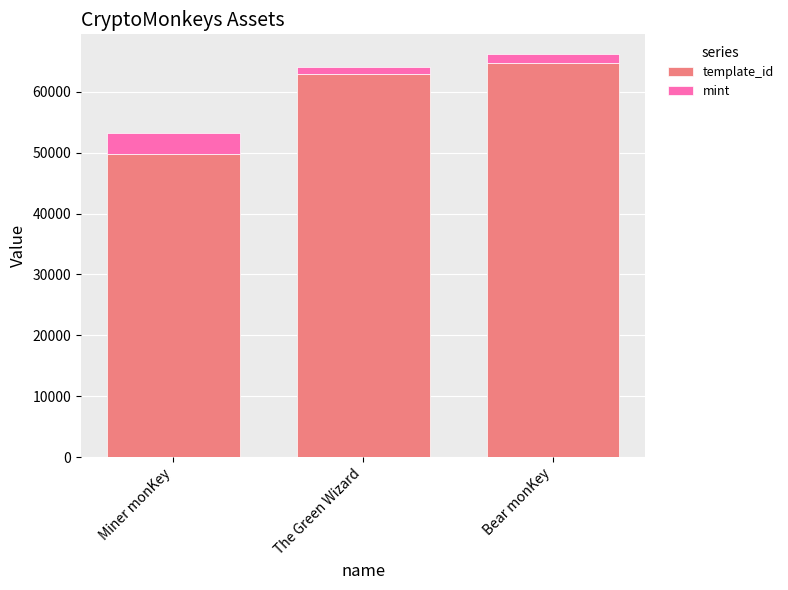

How many bars are there in total?

3